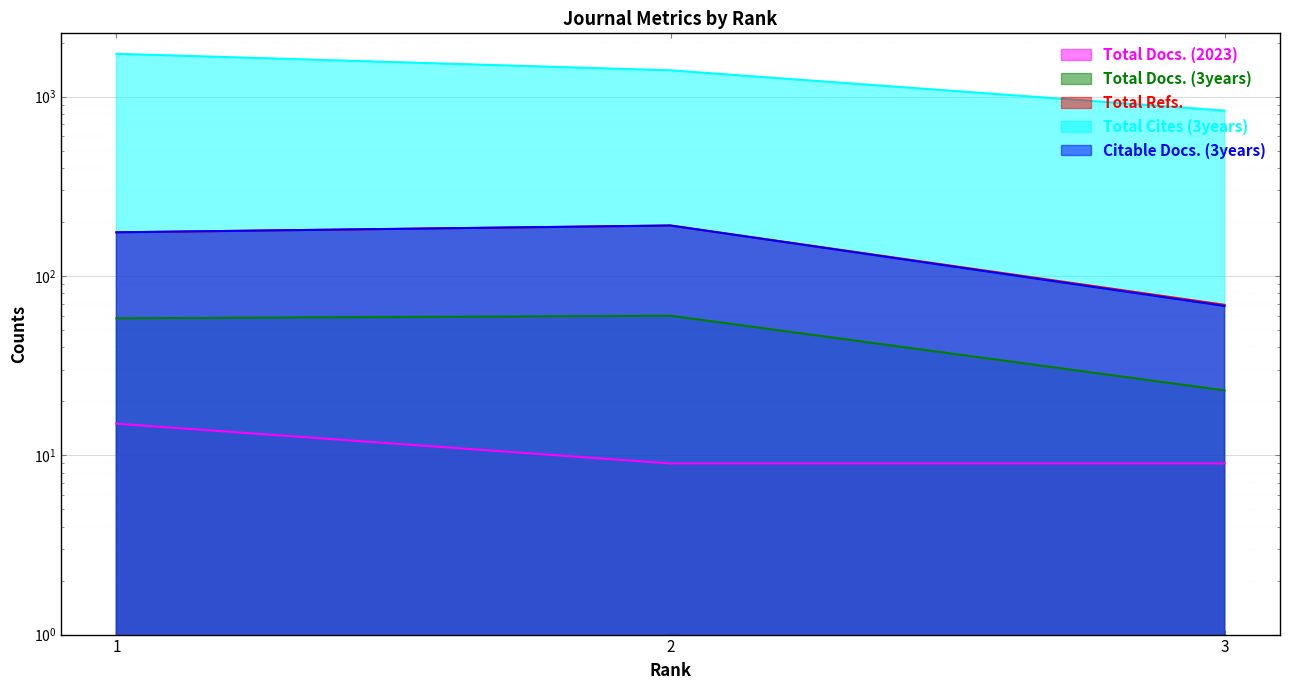

Count the number of categories in the chart.

3